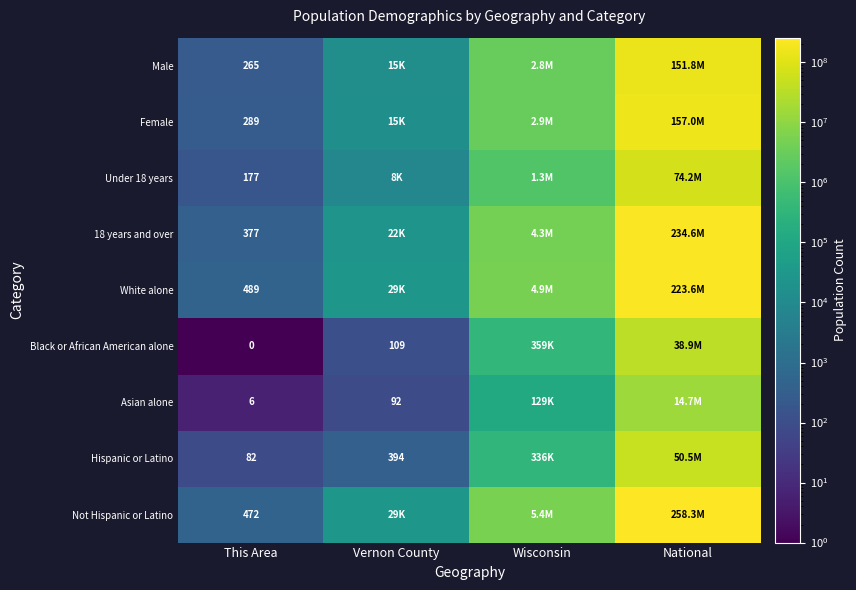

At how many categories does at least one series exceed 227565867?

1